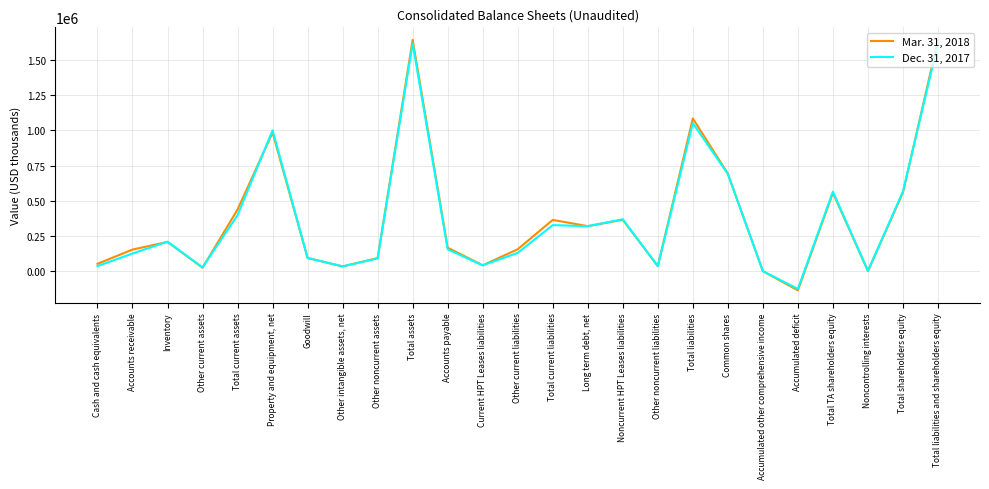

True or false: Mar. 31, 2018 has a value of 53586 at Accounts receivable.

False